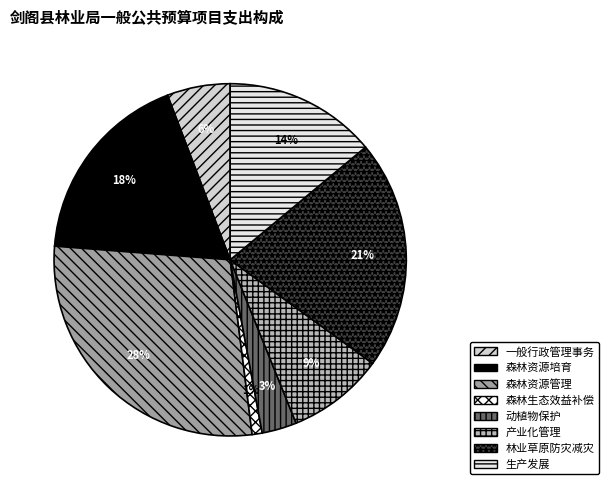

Combined, what portion of the pie is 森林生态效益补偿 and 产业化管理?

9.8%